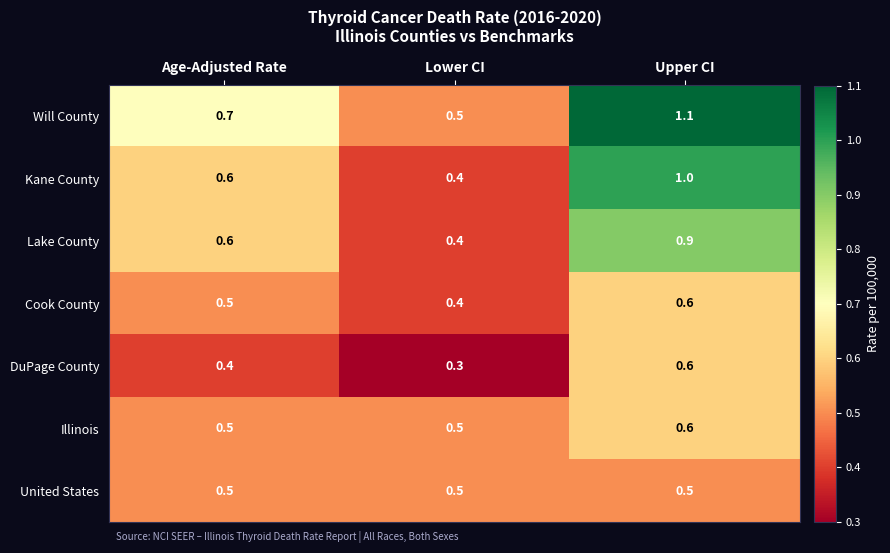

At which label does Illinois reach its peak?

Upper CI